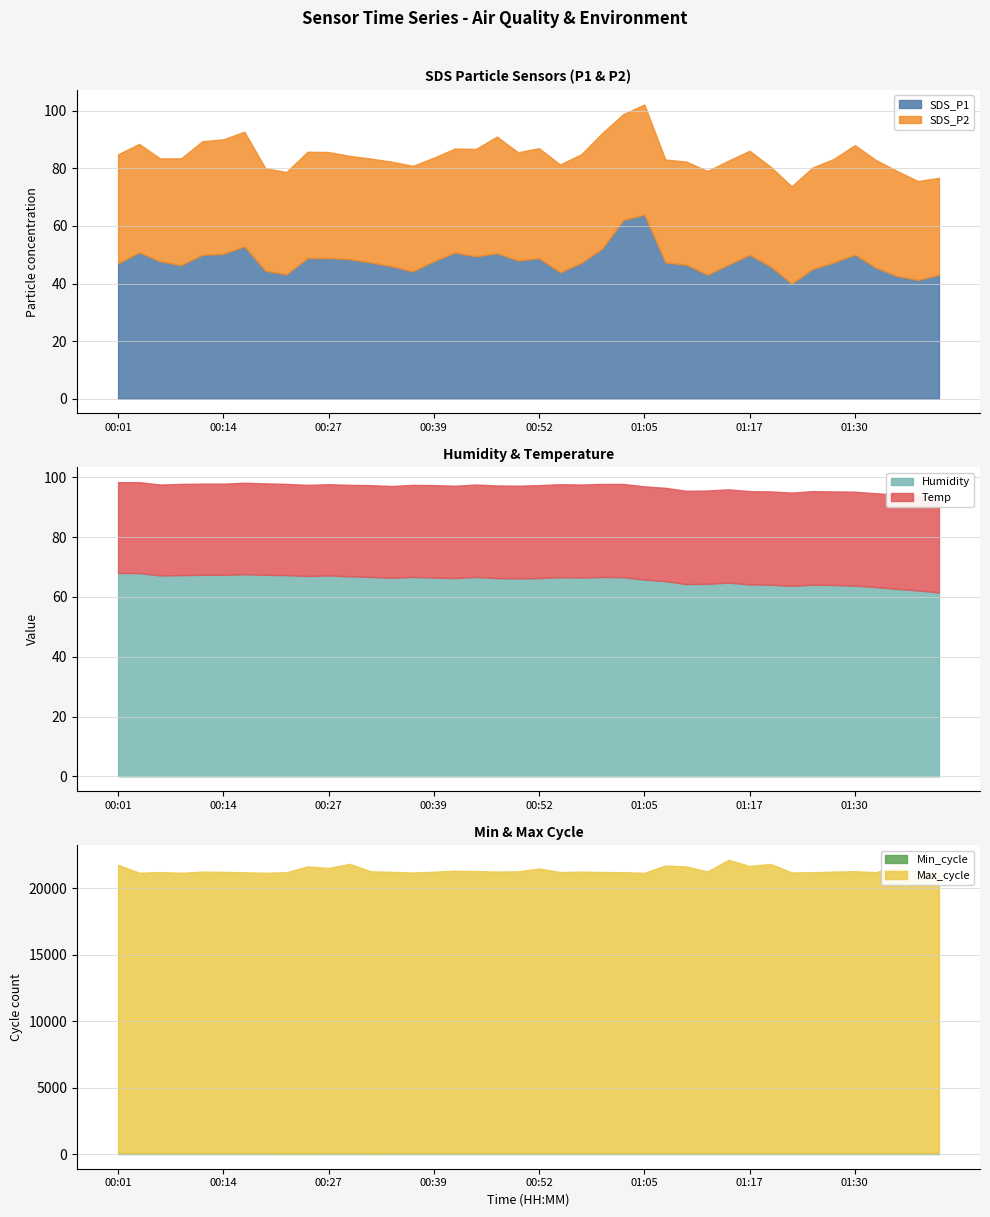

Reading right to left, extract all data points from this chart.

SDS_P1: 43.0	41.2	42.6	45.5	50.0	47.3	45.0	40.0	45.9	50.0	46.5	43.0	46.5	47.3	63.9	62.0	52.1	47.1	43.9	48.8	48.0	50.5	49.5	50.7	47.8	44.2	46.0	47.3	48.5	48.8	48.9	43.2	44.4	52.9	50.3	50.0	46.4	47.7	50.8	47.0
SDS_P2: 33.7	34.4	36.5	37.4	38.0	36.0	35.3	33.8	34.7	36.2	36.1	36.0	35.9	35.8	38.3	36.8	40.1	37.7	37.5	38.2	37.6	40.5	37.3	36.2	36.0	36.7	36.3	36.1	35.9	36.9	36.9	35.5	35.6	39.9	39.8	39.5	37.1	35.8	37.7	37.9
Humidity: 61.5	62.2	62.7	63.3	63.8	64.0	64.1	63.7	64.1	64.2	64.8	64.4	64.3	65.3	65.8	66.6	66.7	66.5	66.6	66.3	66.2	66.3	66.7	66.3	66.5	66.7	66.4	66.7	66.9	67.2	67.0	67.3	67.4	67.6	67.4	67.4	67.3	67.2	68.0	68.0
Temp: 31.6	31.6	31.5	31.4	31.4	31.3	31.3	31.2	31.2	31.2	31.2	31.2	31.2	31.2	31.2	31.2	31.1	31.1	31.1	31.1	31.0	31.0	30.9	30.9	30.9	30.8	30.7	30.7	30.6	30.5	30.5	30.5	30.6	30.6	30.5	30.5	30.5	30.4	30.4	30.4
Min_cycle: 76.0	76.0	76.0	76.0	76.0	76.0	76.0	76.0	76.0	76.0	76.0	76.0	76.0	76.0	76.0	76.0	76.0	76.0	76.0	76.0	76.0	76.0	76.0	76.0	76.0	76.0	76.0	77.0	76.0	76.0	77.0	77.0	76.0	76.0	75.0	76.0	75.0	75.0	75.0	77.0
Max_cycle: 21083.0	21153.0	21593.0	21138.0	21211.0	21183.0	21131.0	21121.0	21758.0	21604.0	22069.0	21191.0	21565.0	21644.0	21091.0	21138.0	21151.0	21181.0	21149.0	21417.0	21204.0	21184.0	21220.0	21246.0	21173.0	21109.0	21162.0	21203.0	21771.0	21455.0	21574.0	21132.0	21093.0	21129.0	21164.0	21181.0	21094.0	21150.0	21095.0	21695.0